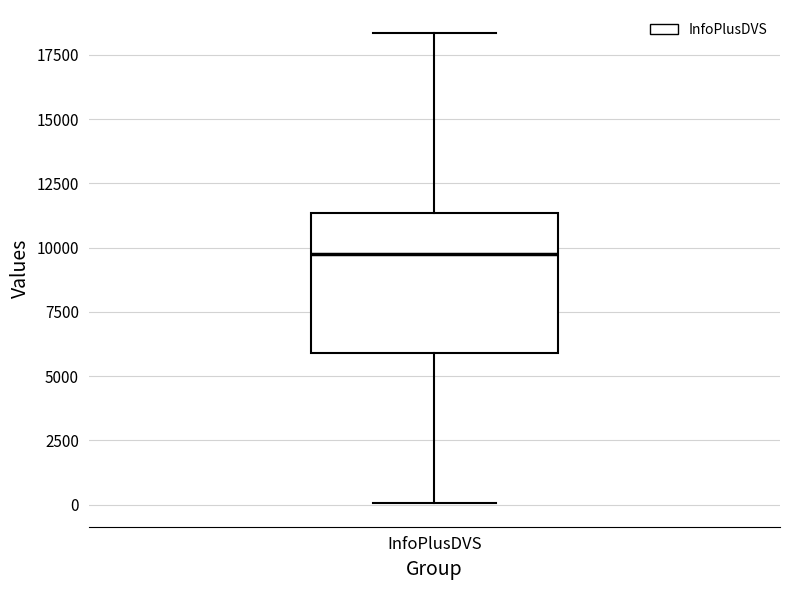

Transcribe this box plot: give where the median line is, the range the box spans, and where the two whiskers end, as read against the y-axis. The values are not printed on the chart, so give them approximately, as read against the axis.

median 10000, box 6000 to 11500, whiskers 0 to 18500